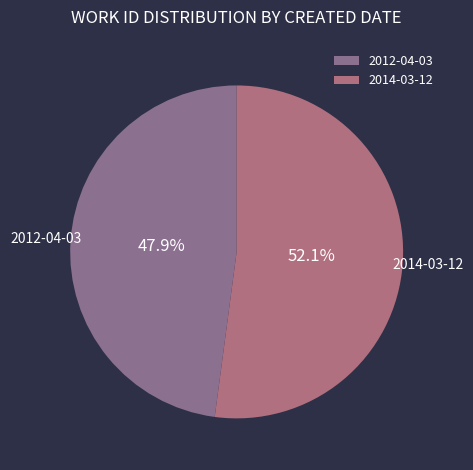

What percentage is the 2012-04-03 slice, to the nearest percent?

48%